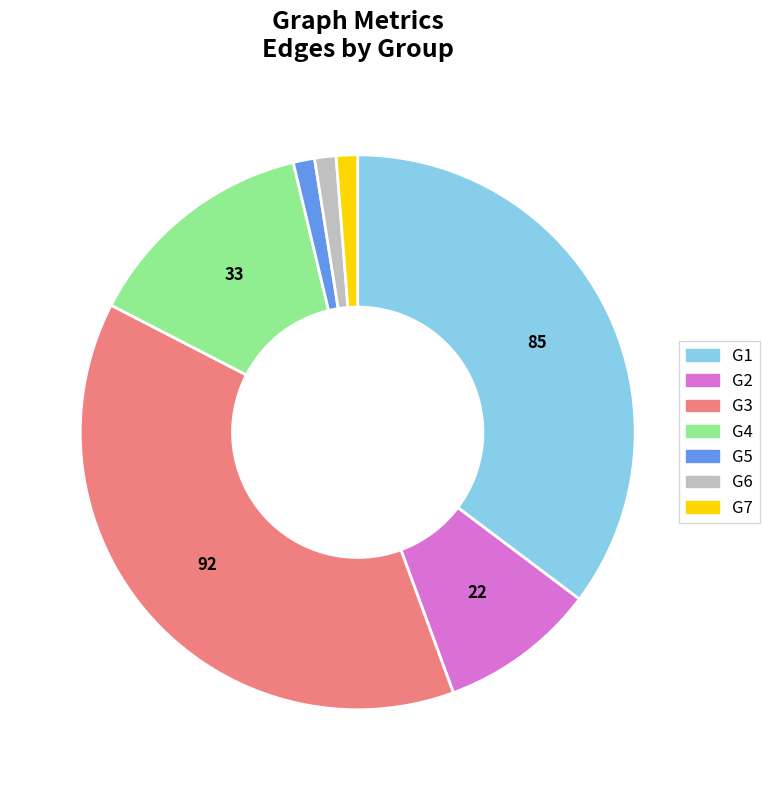

Which slice is the largest?

G3